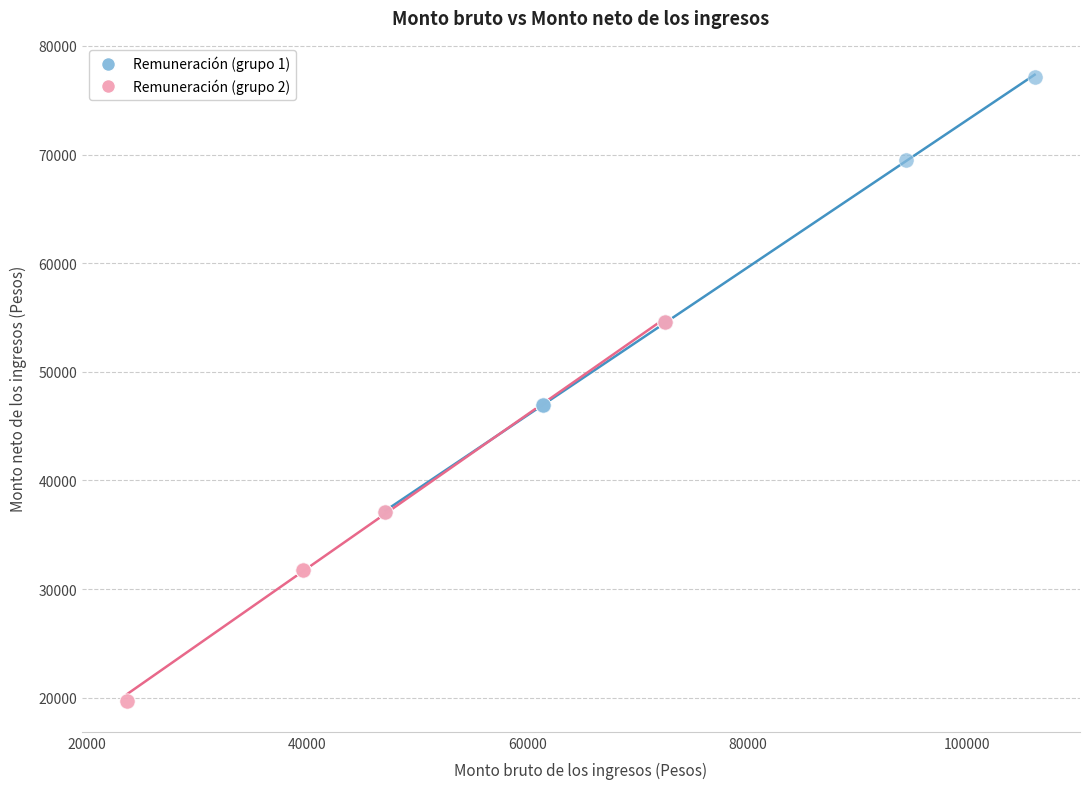

Which series has the largest Y range (max minus min)?

Remuneración (grupo 1)